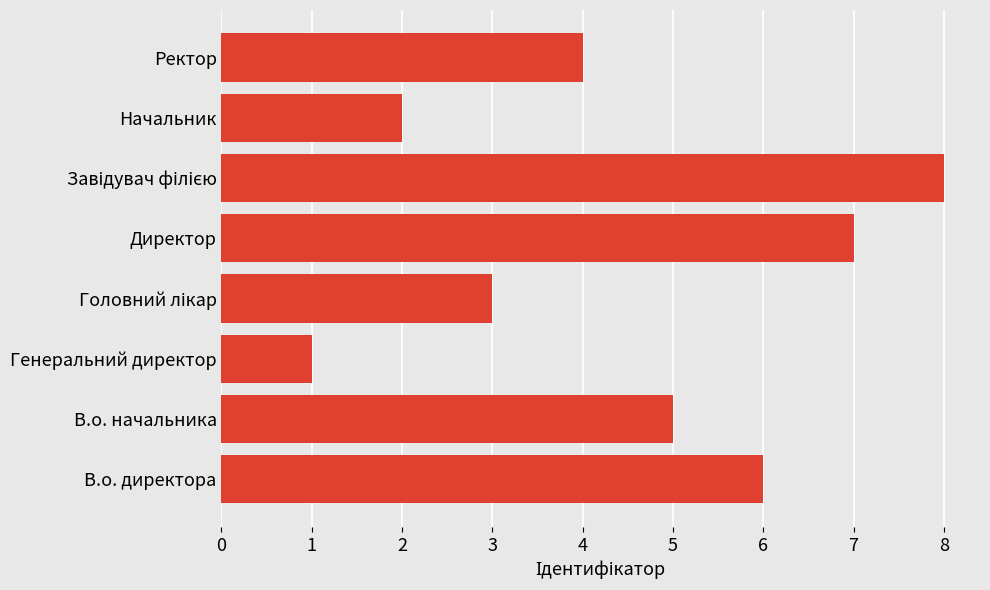

What is the ratio of the value at Ректор to the value at В.о. начальника?

0.8